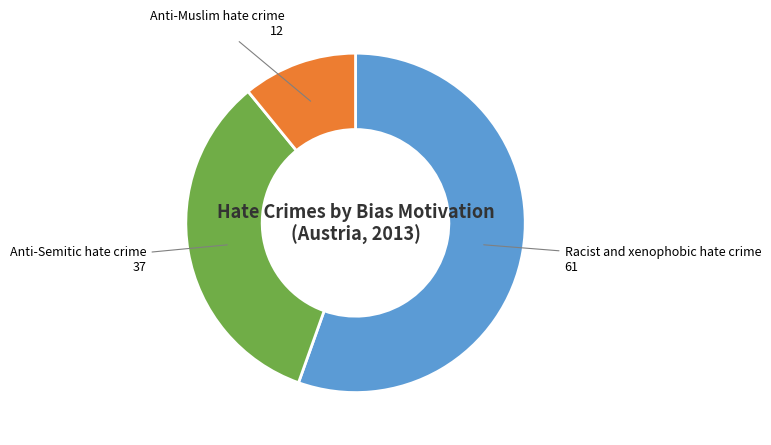

True or false: Anti-Semitic hate crime accounts for 34% of the total.

True